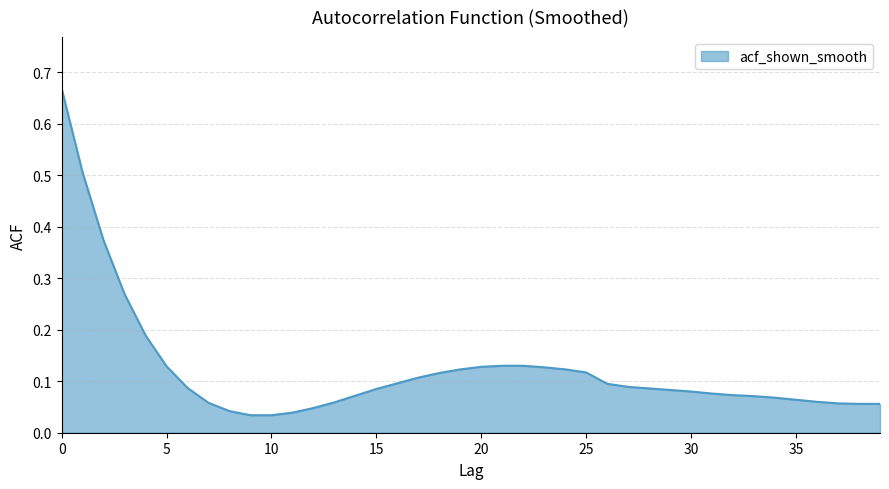

List the labels in order of value, smallest first.

9, 10, 11, 8, 12, 38, 39, 37, 7, 13, 36, 35, 34, 33, 14, 32, 31, 30, 29, 15, 28, 6, 27, 26, 16, 17, 18, 25, 19, 24, 23, 20, 5, 21, 22, 4, 3, 2, 1, 0